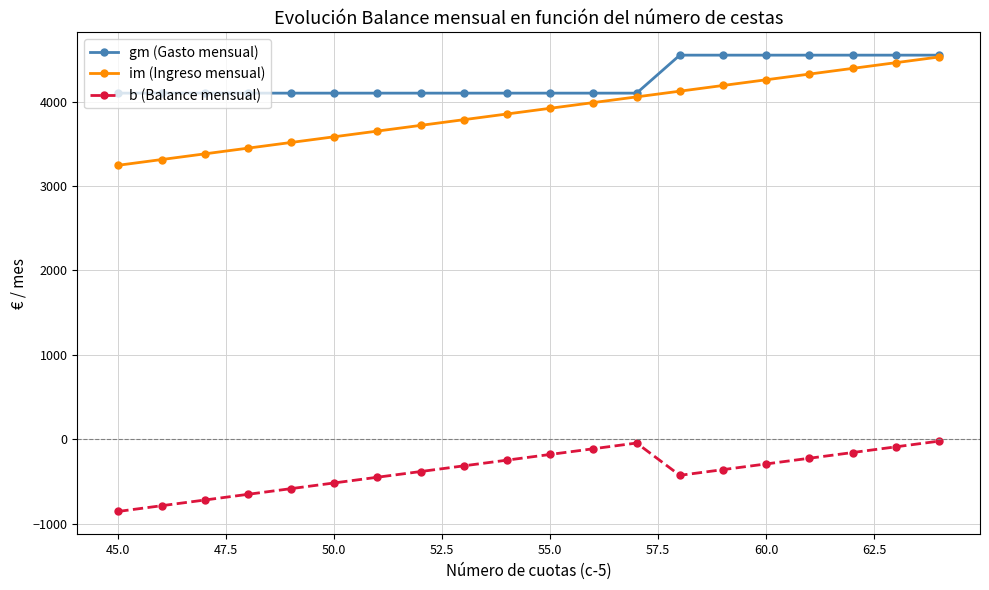

True or false: b (Balance mensual) and im (Ingreso mensual) intersect in this chart.

False